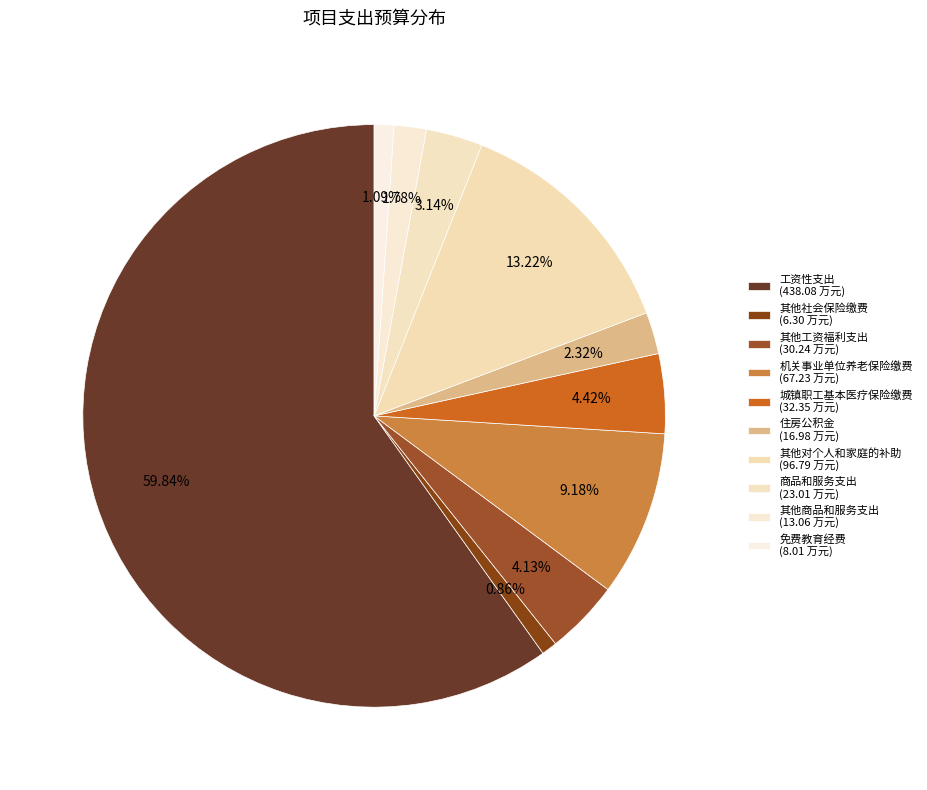

To the nearest percent, what percentage of the pie is 住房公积金?

2%